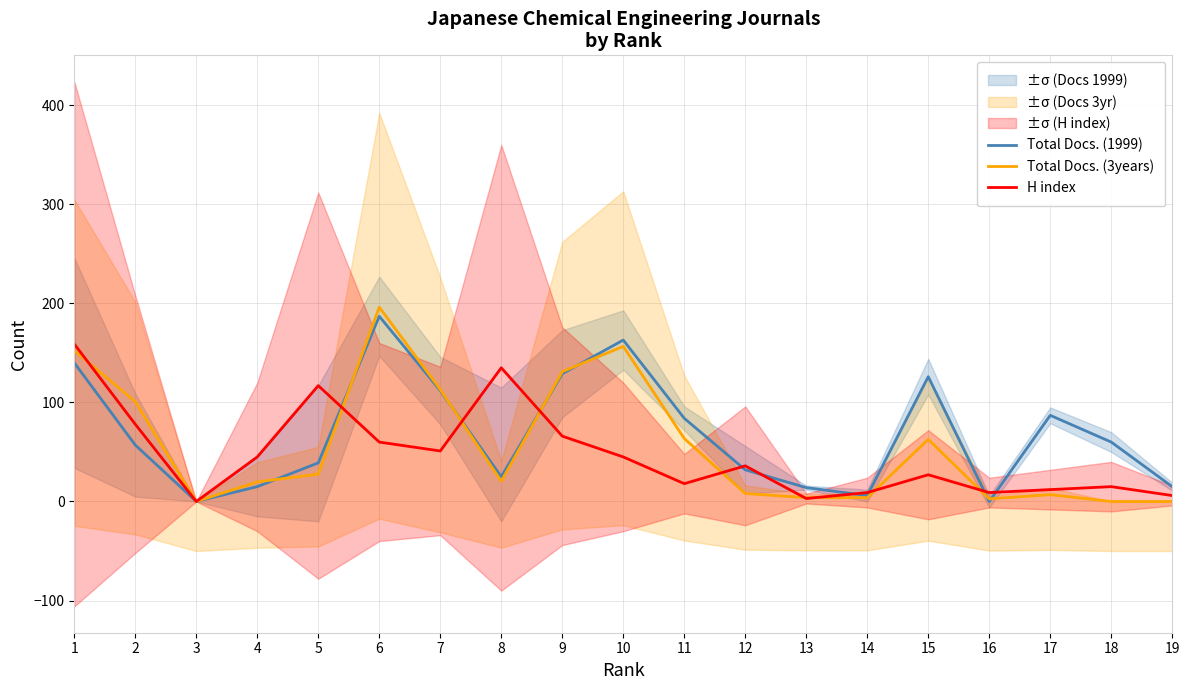

How many distinct data groups are displayed?

3